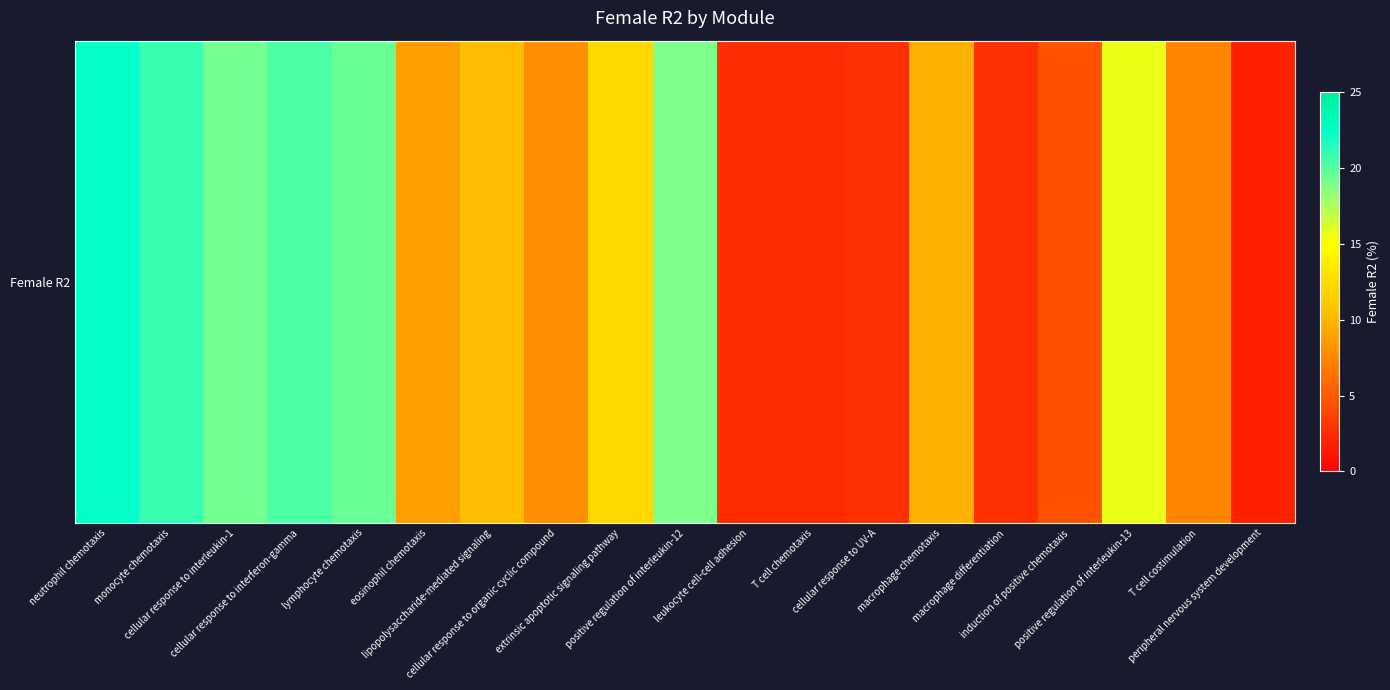

What is the change in value from lymphocyte chemotaxis to eosinophil chemotaxis?

-10.8